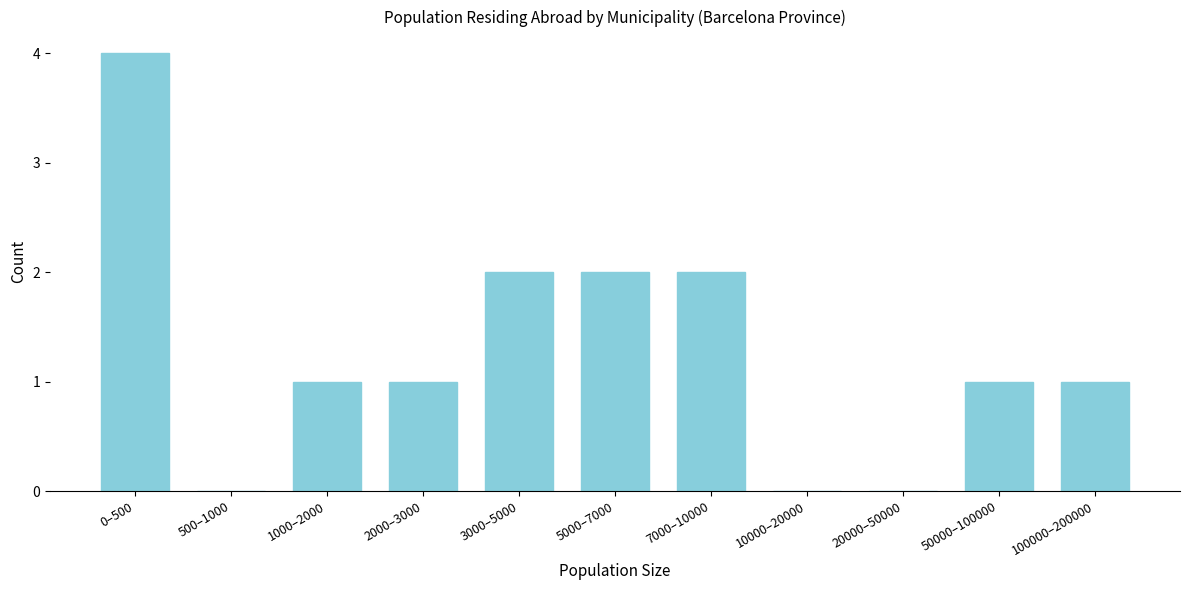

Reading left to right, list all the values displayed in this chart.

0–500=4	500–1000=0	1000–2000=1	2000–3000=1	3000–5000=2	5000–7000=2	7000–10000=2	10000–20000=0	20000–50000=0	50000–100000=1	100000–200000=1